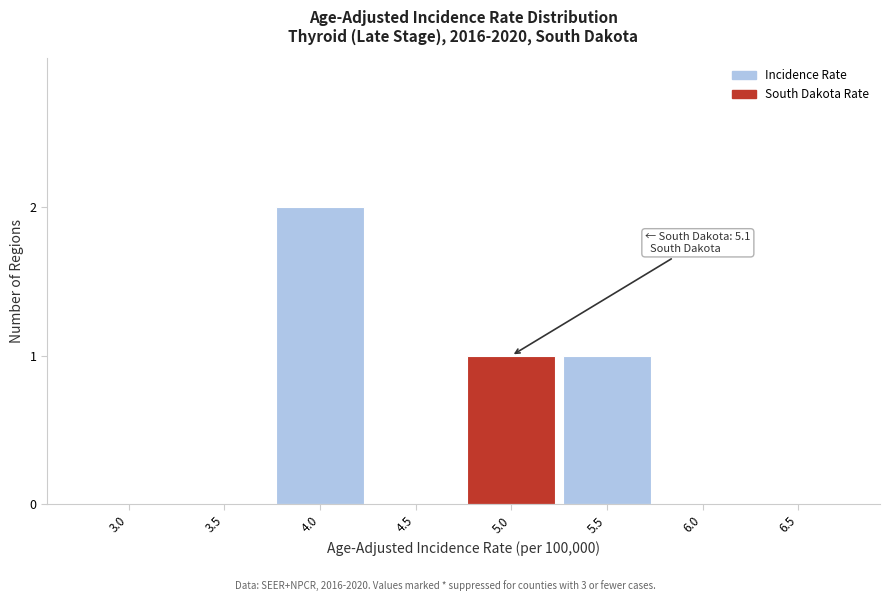

Reading left to right, what are all the values shown in this chart?

3.0=0	3.5=0	4.0=2	4.5=0	5.0=1	5.5=1	6.0=0	6.5=0